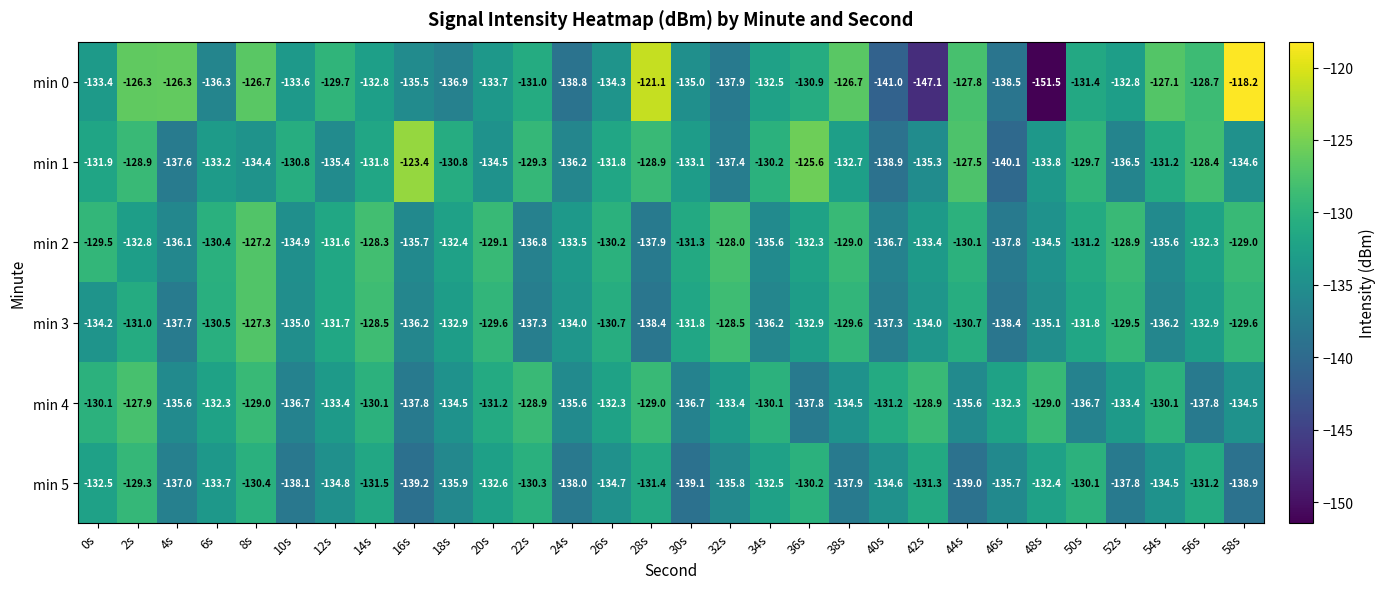

True or false: min 0 has a value of -147.1 at 42s.

True